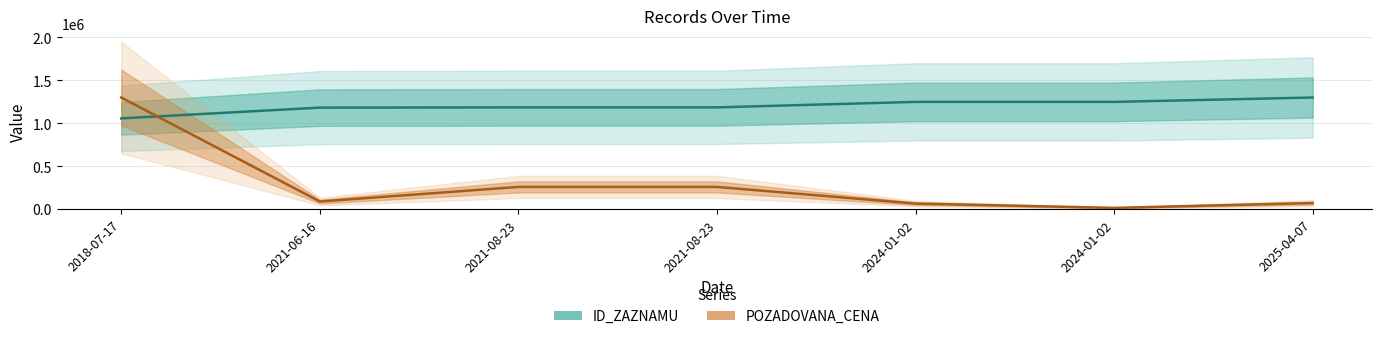

What are all the series names shown in the legend?

ID_ZAZNAMU, POZADOVANA_CENA